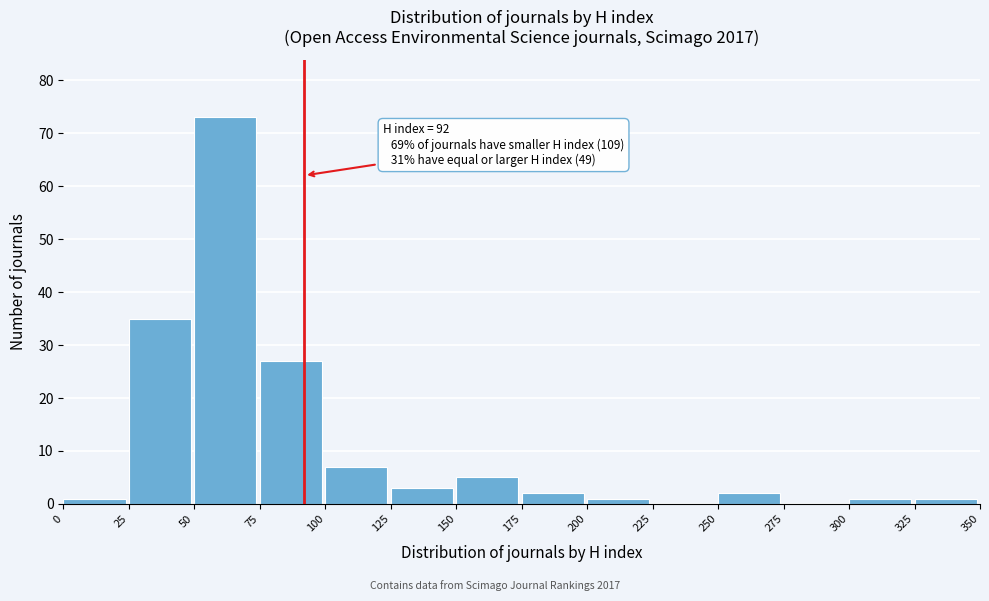

Which range on the x-axis has the tallest bar?

50 to 75